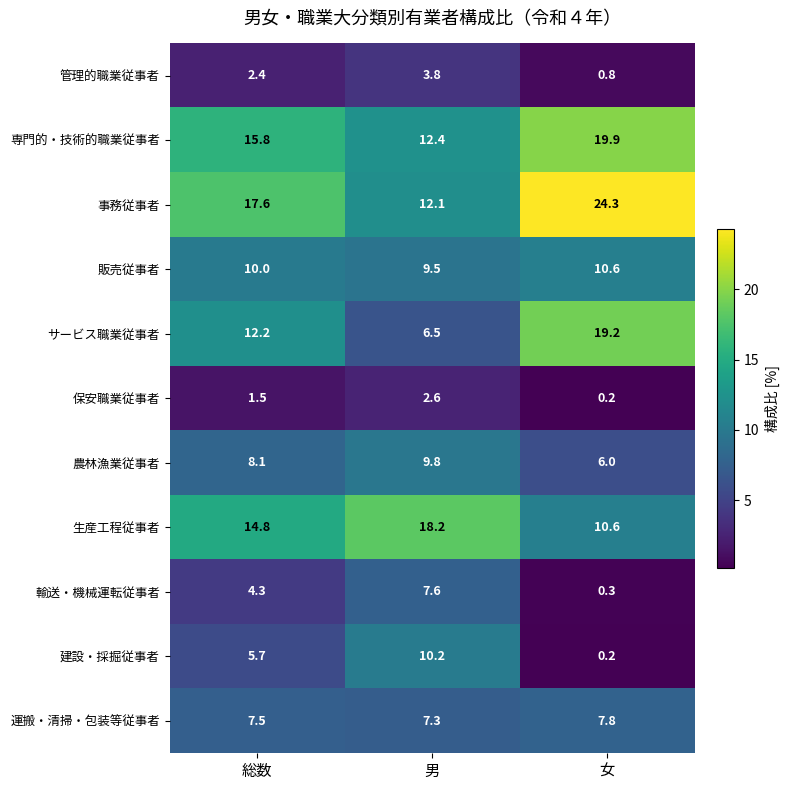

Rank the series by their maximum value, from highest to lowest.

事務従事者, 専門的・技術的職業従事者, サービス職業従事者, 生産工程従事者, 販売従事者, 建設・採掘従事者, 農林漁業従事者, 運搬・清掃・包装等従事者, 輸送・機械運転従事者, 管理的職業従事者, 保安職業従事者